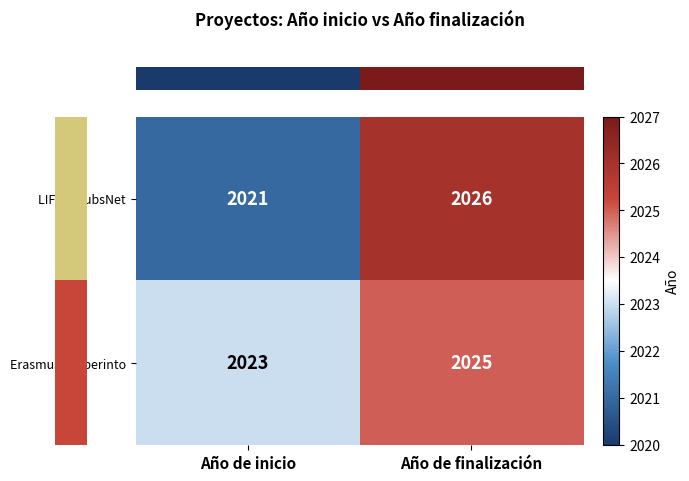

At which label is Erasmus+ Laberinto closest to 2024?

Año de inicio